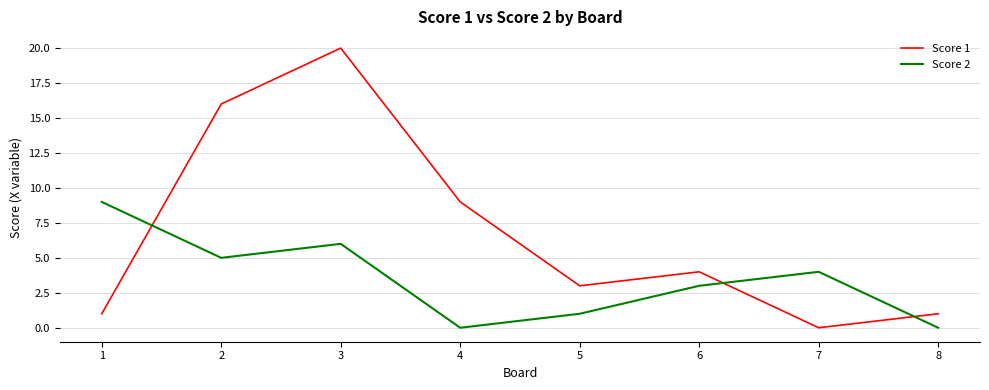

Reading left to right, extract all data points from this chart.

Score 1: 1=1	2=16	3=20	4=9	5=3	6=4	7=0	8=1
Score 2: 1=9	2=5	3=6	4=0	5=1	6=3	7=4	8=0